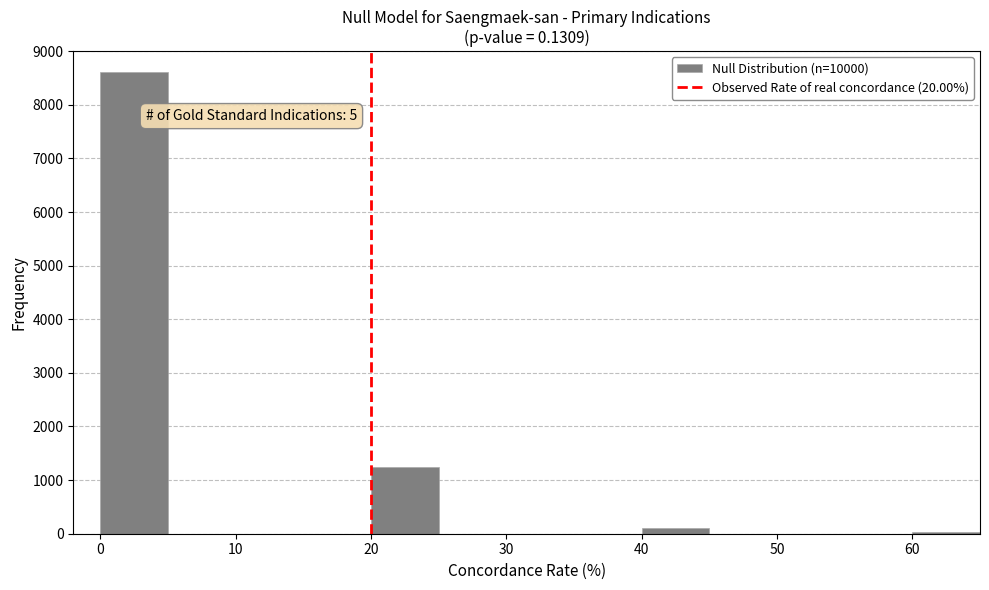

Which range on the x-axis has the tallest bar?

0 to 5